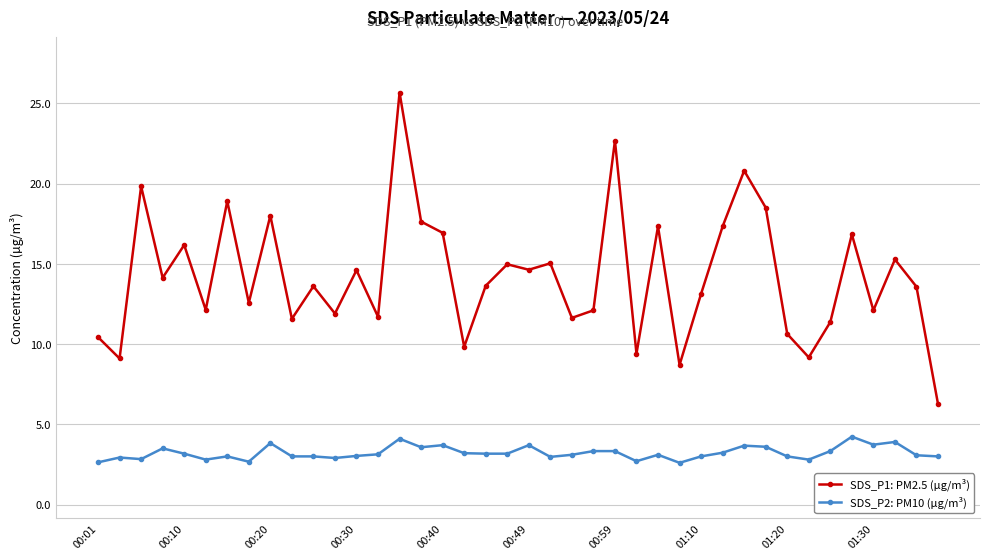

What is the highest value of the SDS_P1: PM2.5 (µg/m³) series?

25.7